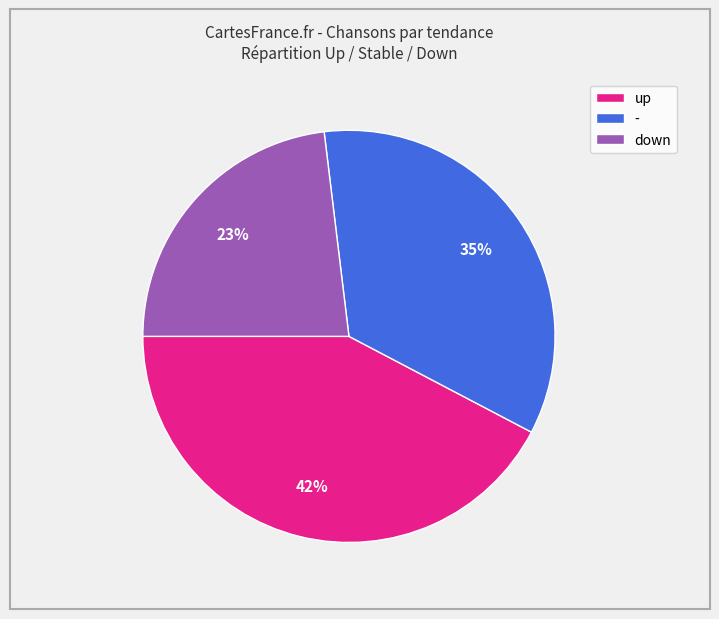

Approximately how many times larger is the value at down compared to -?

0.7